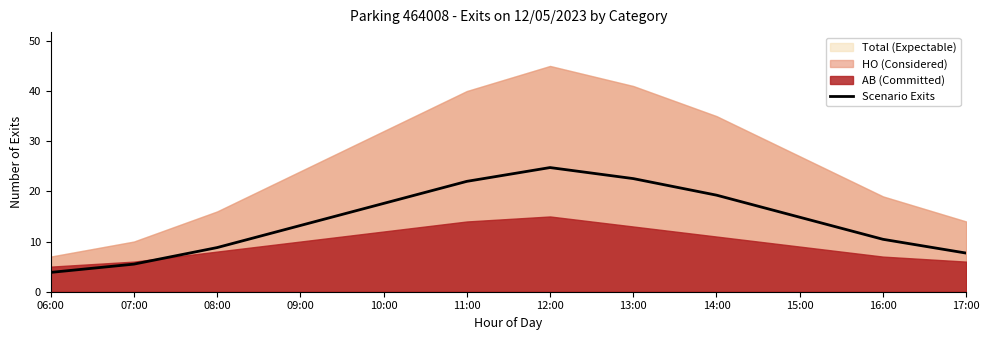

Where is the data nearest to the value 14?

09:00